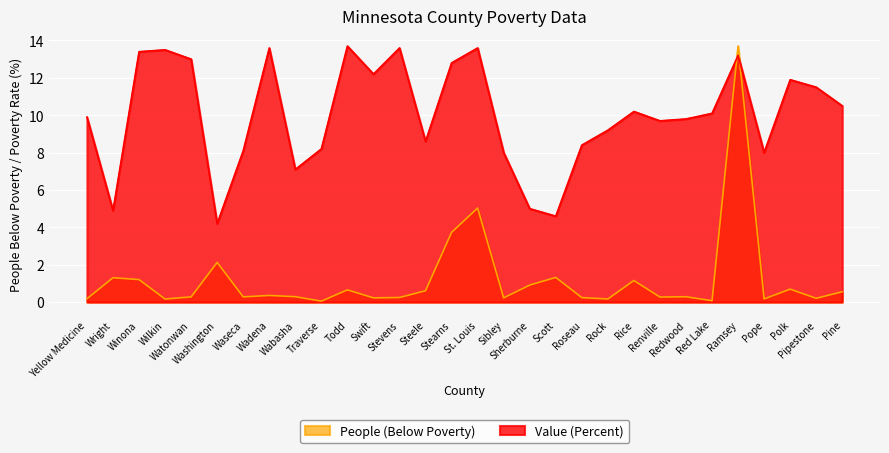

Reading right to left, list all the values displayed in this chart.

People (Below Poverty): 0.6	0.2	0.7	0.2	13.7	0.1	0.3	0.3	1.2	0.2	0.2	1.3	0.9	0.2	5.0	3.7	0.6	0.2	0.2	0.7	0.1	0.3	0.4	0.3	2.1	0.3	0.2	1.2	1.3	0.2
Value (Percent): 10.5	11.5	11.9	8.0	13.2	10.1	9.8	9.7	10.2	9.2	8.4	4.6	5.0	8.0	13.6	12.8	8.6	13.6	12.2	13.7	8.2	7.1	13.6	8.1	4.2	13.0	13.5	13.4	4.9	9.9